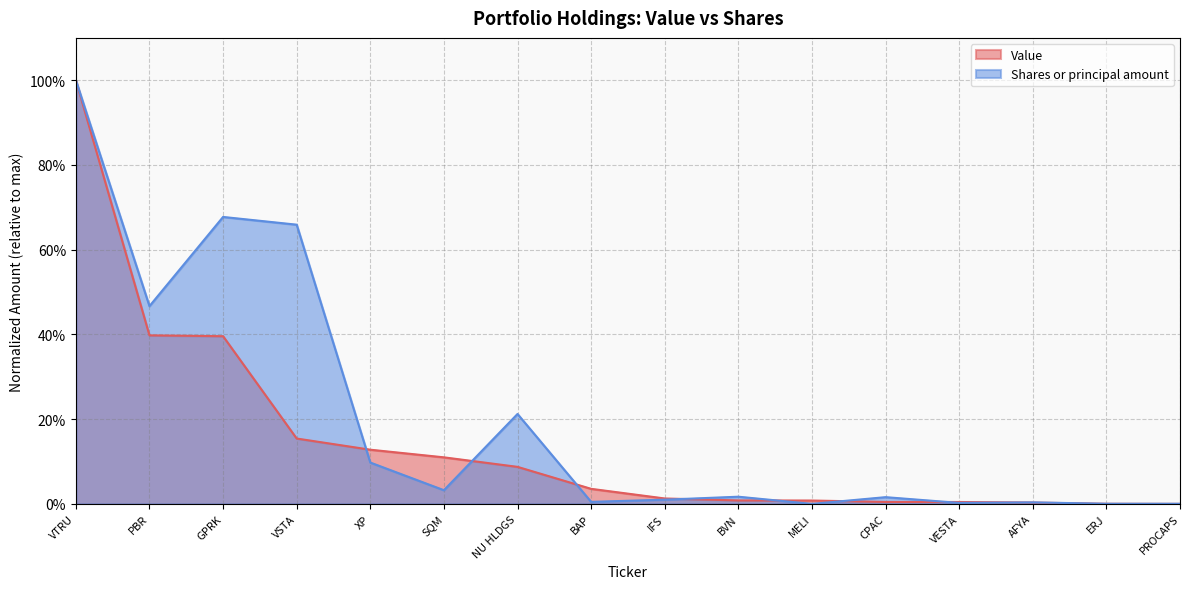

What position from the left is VESTA?

13